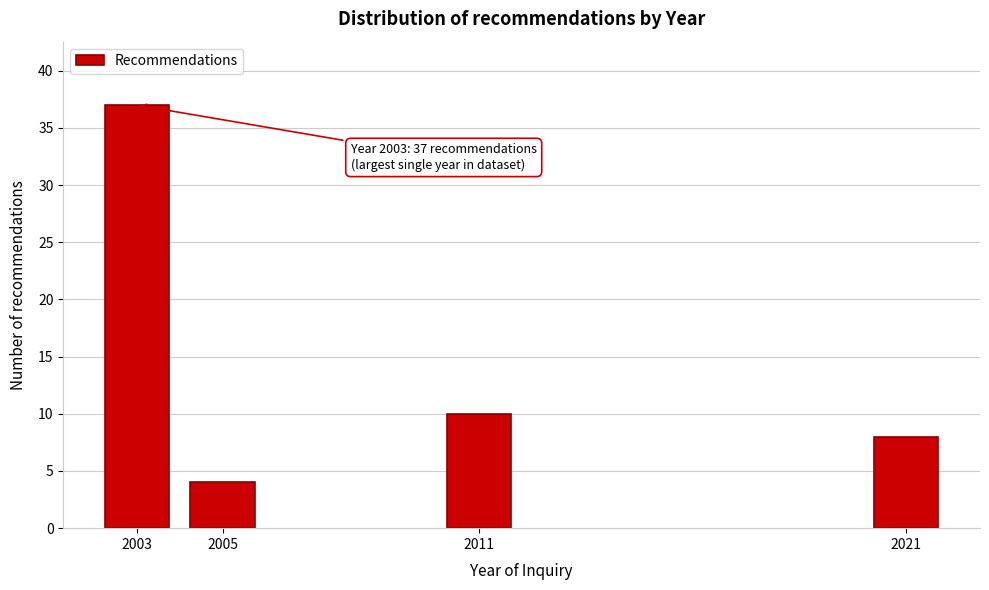

Reading right to left, list all the values displayed in this chart.

2021=8	2011=10	2005=4	2003=37